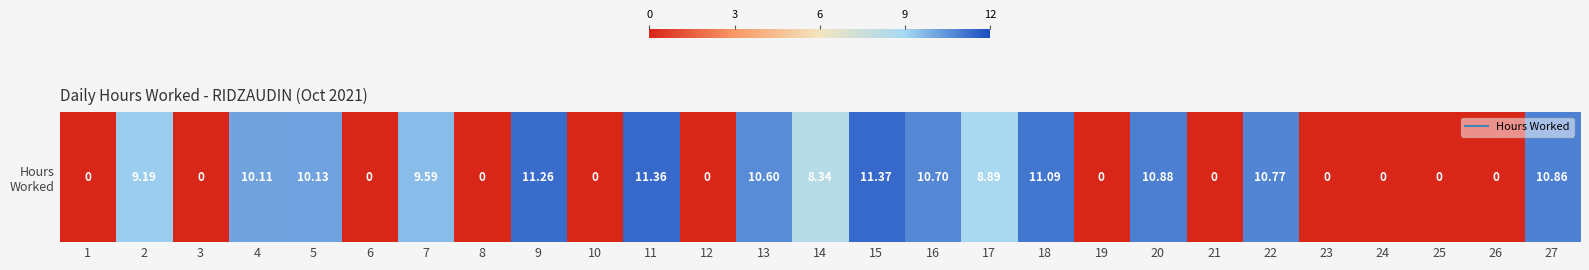

Rank the categories by value from highest to lowest.

15, 11, 9, 18, 20, 27, 22, 16, 13, 5, 4, 7, 2, 17, 14, 1, 3, 6, 8, 10, 12, 19, 21, 23, 24, 25, 26